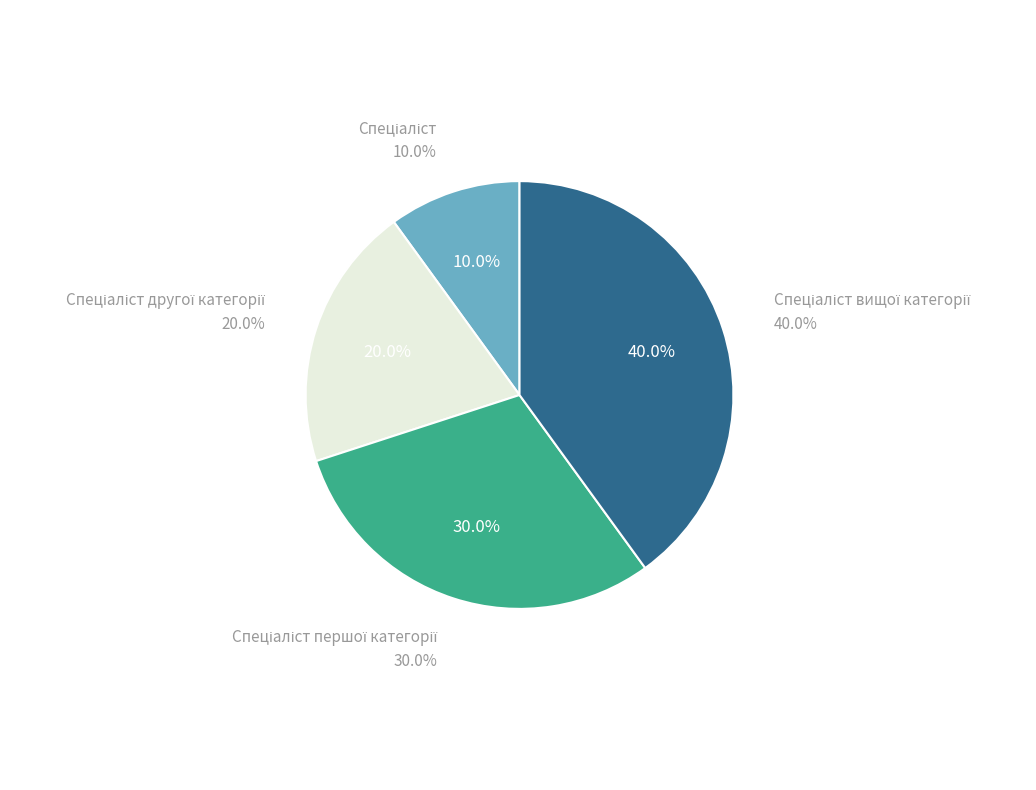

What percentage do Спеціаліст другої категорії and Спеціаліст першої категорії together represent?

50.0%